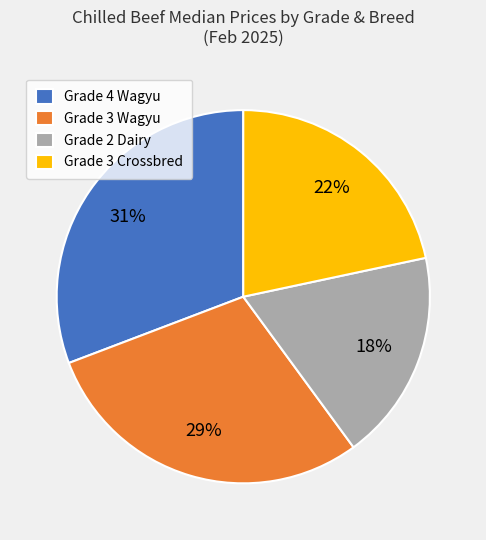

Combined, do Grade 3 Crossbred and Grade 4 Wagyu account for over 50%?

Yes